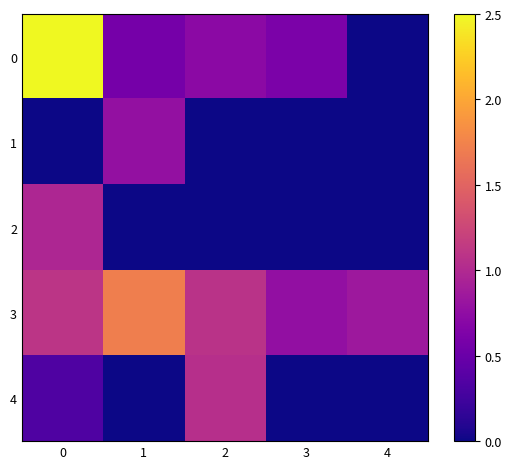

At how many categories does at least one series exceed 0?

5